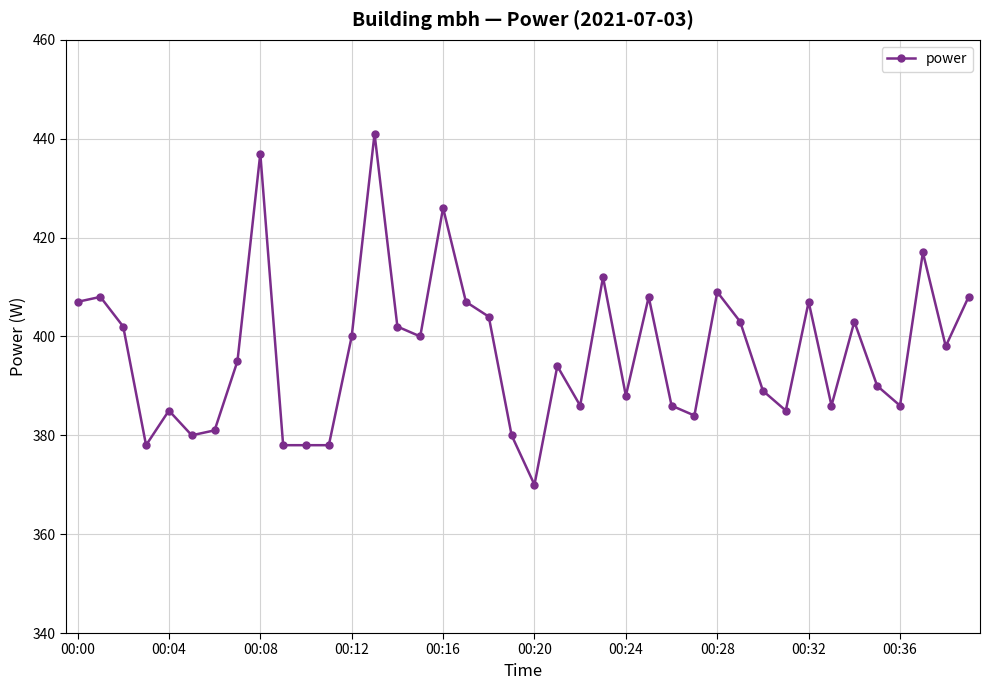

Reading left to right, transcribe all the data shown in this chart.

407	408	402	378	385	380	381	395	437	378	378	378	400	441	402	400	426	407	404	380	370	394	386	412	388	408	386	384	409	403	389	385	407	386	403	390	386	417	398	408